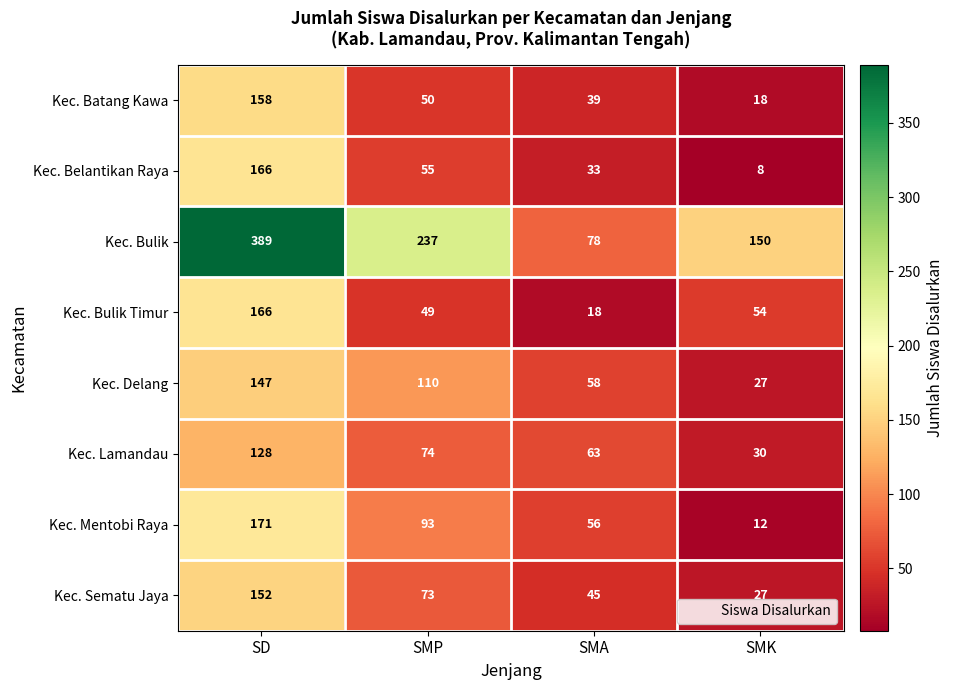

Which series has the widest spread of values?

Kec. Bulik